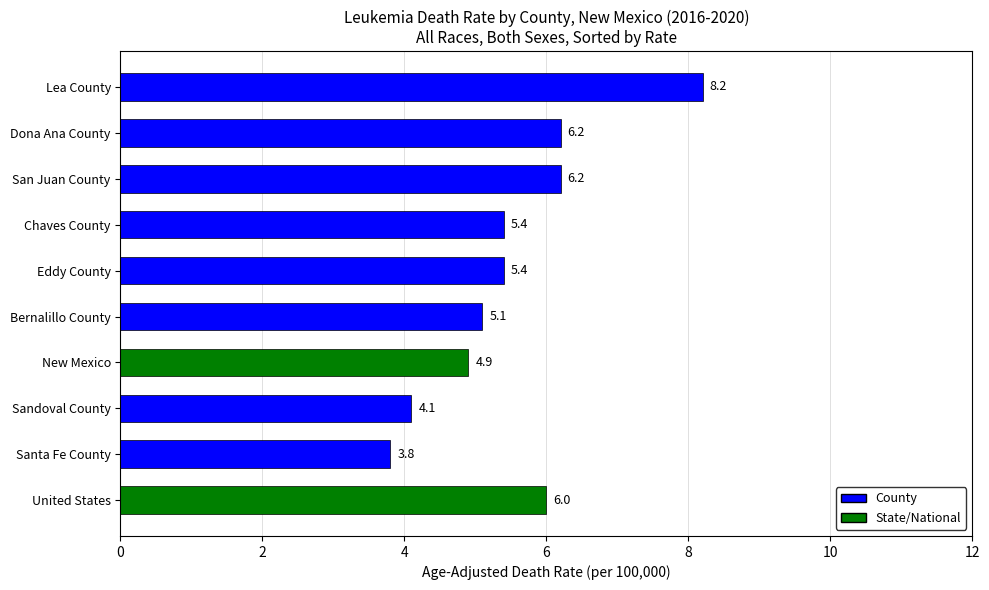

Is it true that the value at Santa Fe County is 5.9?

False